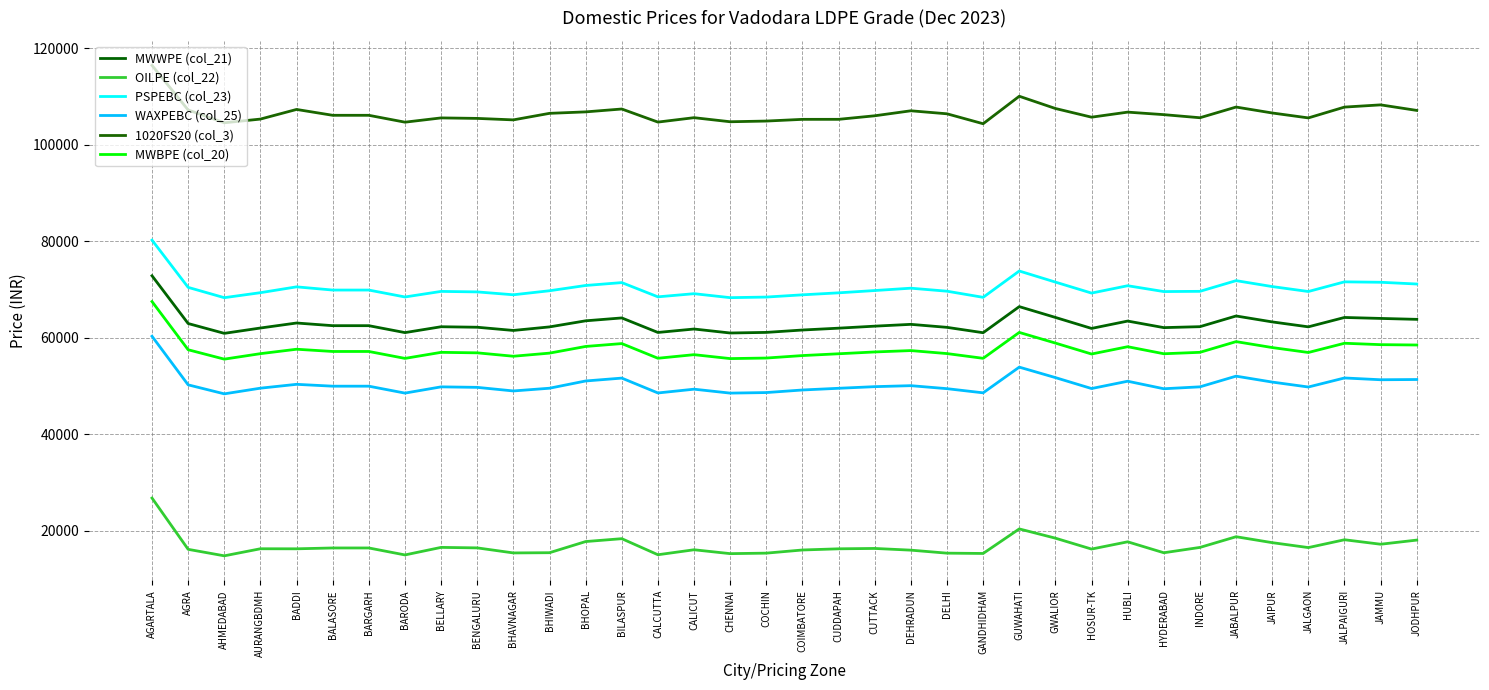

The MWBPE (col_20) series shows 61090 at GUWAHATI. True or false?

True